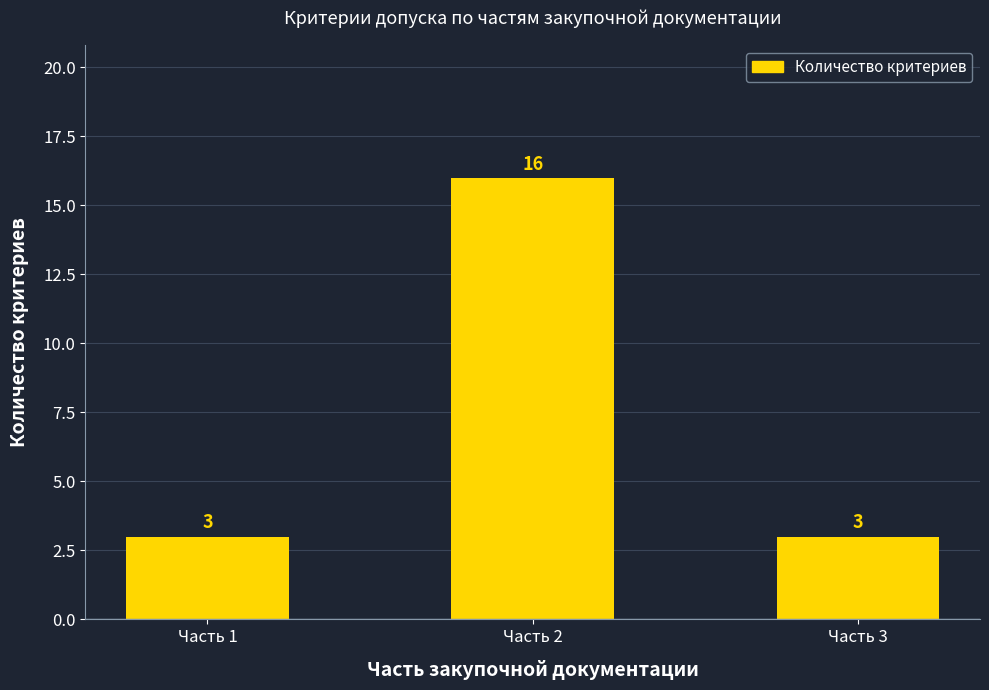

What value does the data have at Часть 3, to the nearest 5?

5